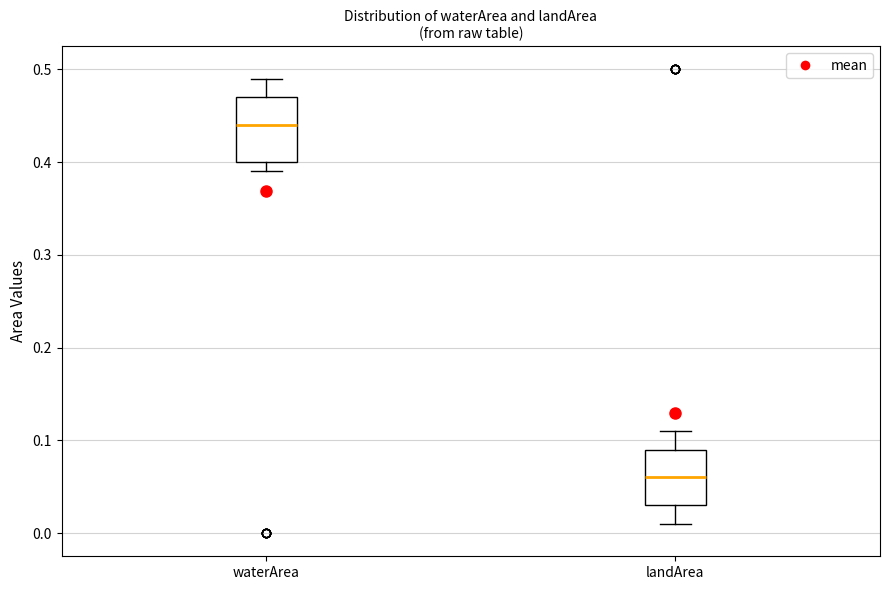

Reading left to right, transcribe this box plot: for each box, give where its median line is, the range the box spans, and where its two whiskers end, as read against the y-axis. The values are not printed on the chart, so give them approximately, as read against the axis.

waterArea: median 0.44, box 0.40 to 0.47, whiskers 0.39 to 0.49
landArea: median 0.06, box 0.03 to 0.09, whiskers 0.01 to 0.11